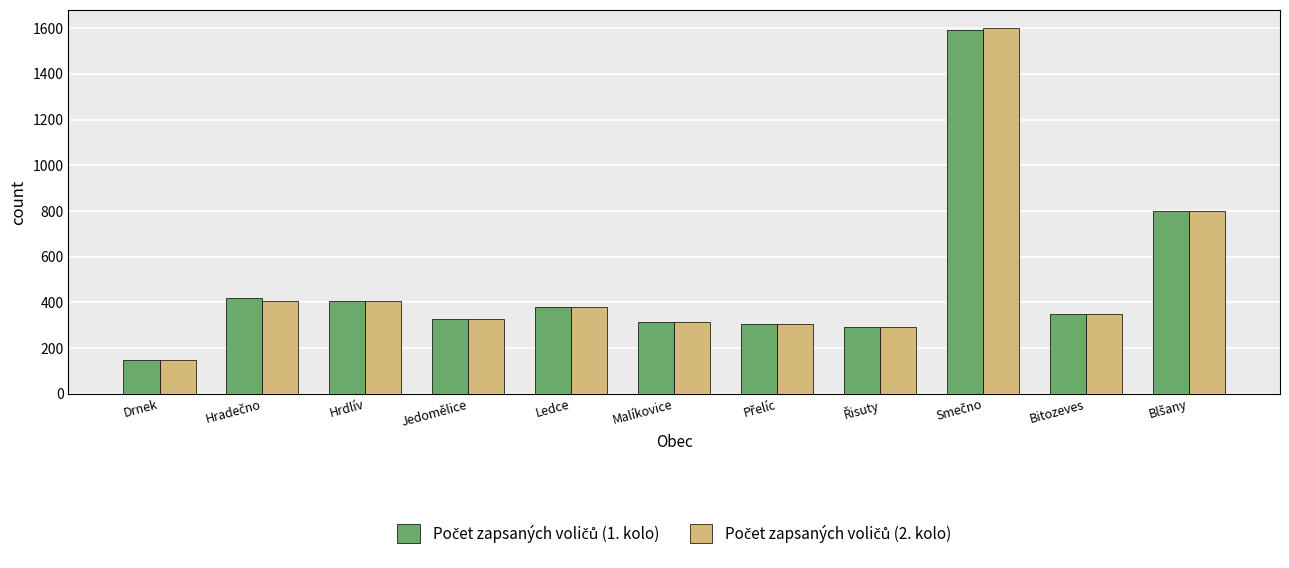

At which category does the chart reach its minimum across all series?

Drnek